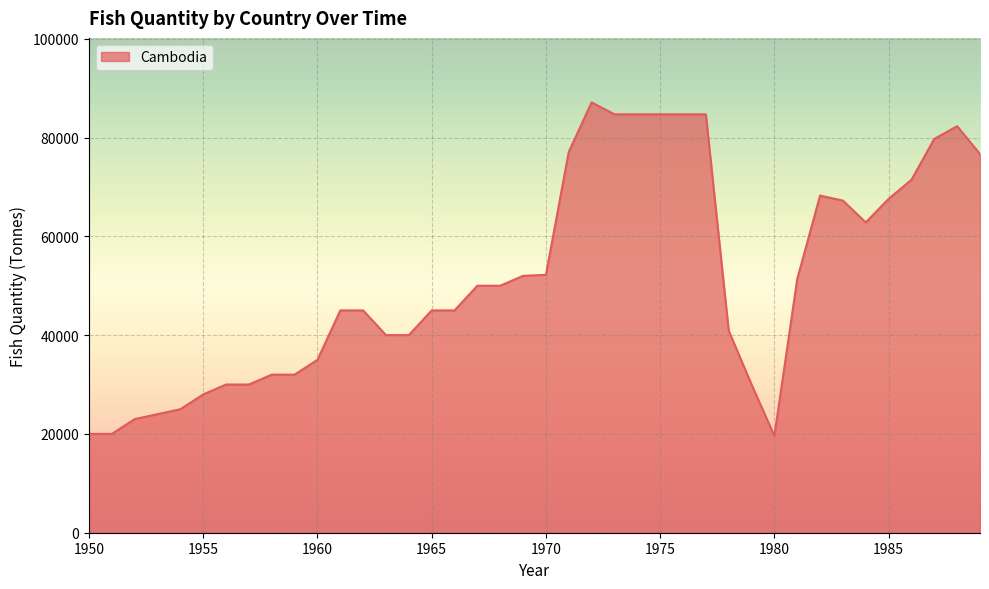

What is the sum of all values?

2068741